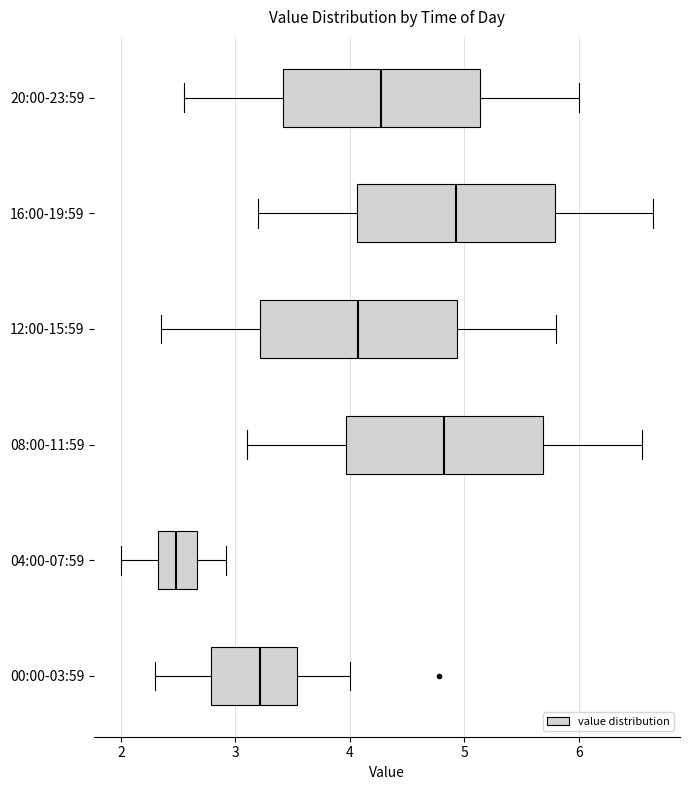

Reading bottom to top, read every box against the x-axis: the position of its median line, the range the box covers, and the ends of its whiskers. The values are not printed on the chart, so give them approximately, as read against the axis.

00:00-03:59: median 3.2, box 2.8 to 3.5, whiskers 2.3 to 4.0
04:00-07:59: median 2.5, box 2.3 to 2.7, whiskers 2.0 to 2.9
08:00-11:59: median 4.8, box 4.0 to 5.7, whiskers 3.1 to 6.6
12:00-15:59: median 4.1, box 3.2 to 4.9, whiskers 2.4 to 5.8
16:00-19:59: median 4.9, box 4.1 to 5.8, whiskers 3.2 to 6.7
20:00-23:59: median 4.3, box 3.4 to 5.1, whiskers 2.6 to 6.0